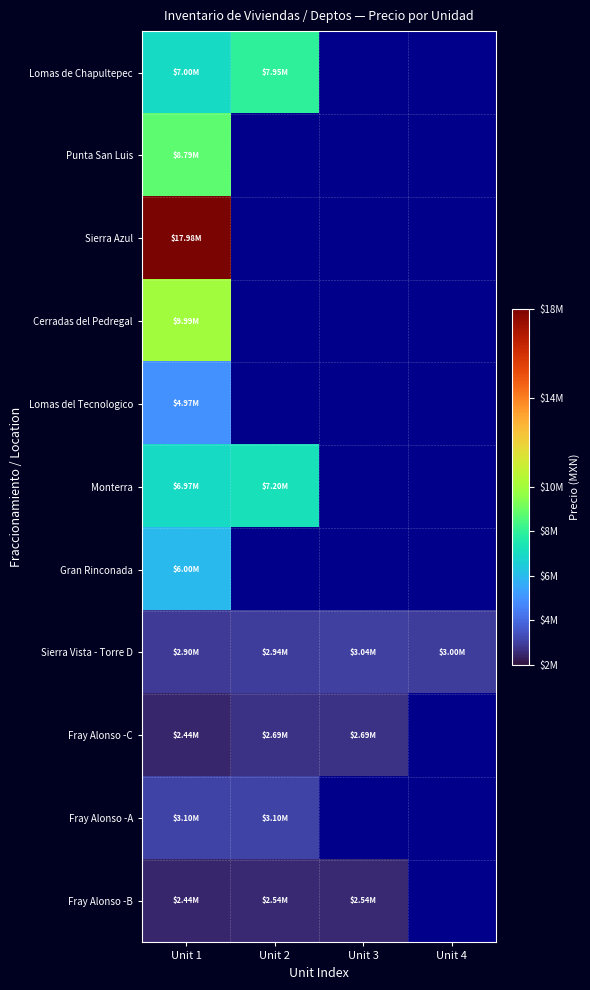

Which series changed the most between Unit 3 and Unit 4?

Sierra Vista - Torre D